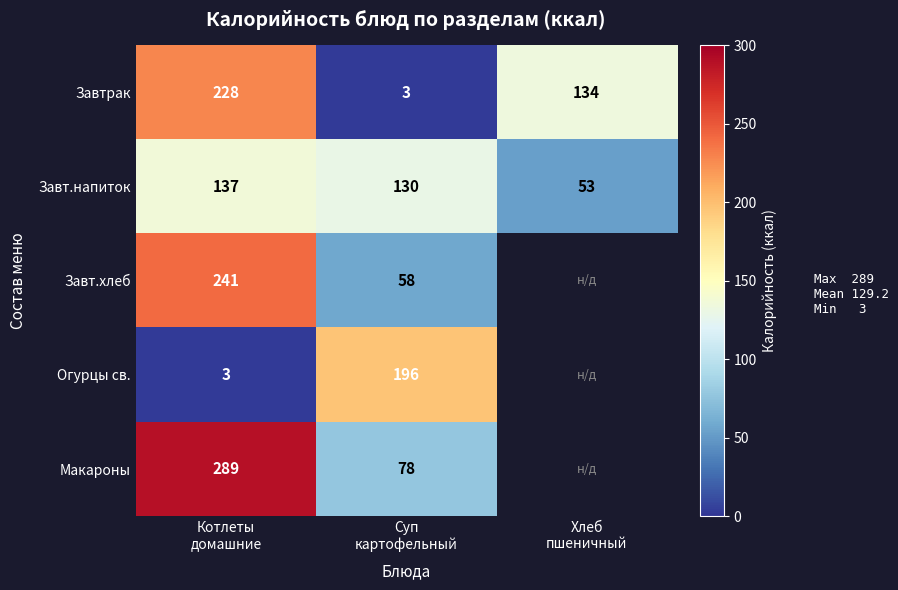

How many distinct data groups are displayed?

5